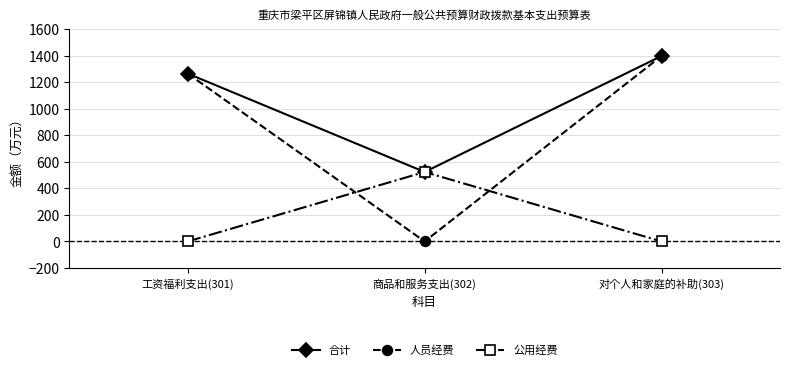

At how many categories does at least one series exceed 775?

2